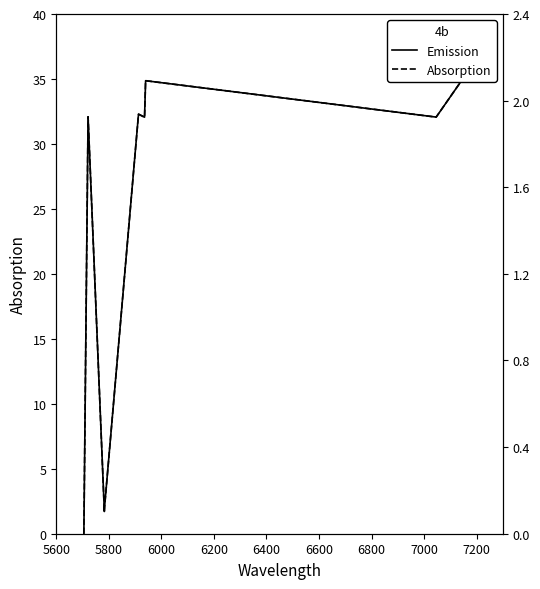

Reading left to right, what are all the values shown in this chart?

Emission: 0.0	32.1	1.7	1.9	32.3	32.1	34.9	32.1	35.0
Absorption: 0.0	32.1	1.7	1.9	32.3	32.1	34.9	32.1	35.0